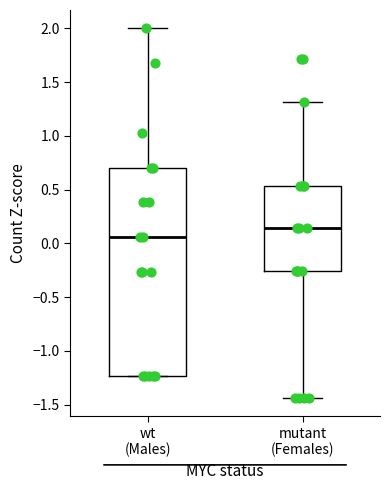

Where is the lower edge of the box for wt (Males) on the y-axis? The values are not printed on the chart, so give them approximately, as read against the axis.

-1.25